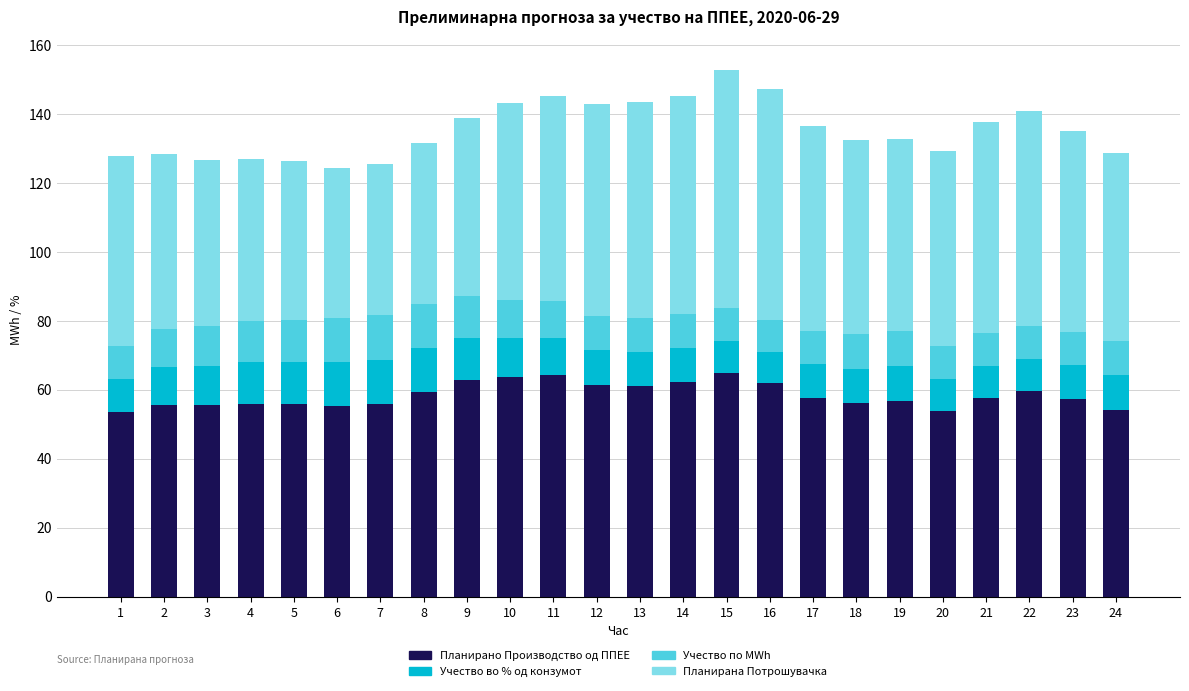

How many series are shown in this chart?

4